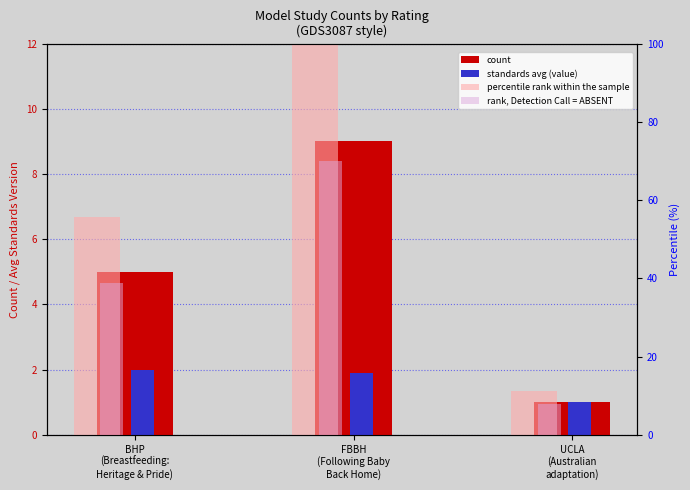

At which label does percentile rank within the sample reach its minimum?

UCLA
(Australian
adaptation)